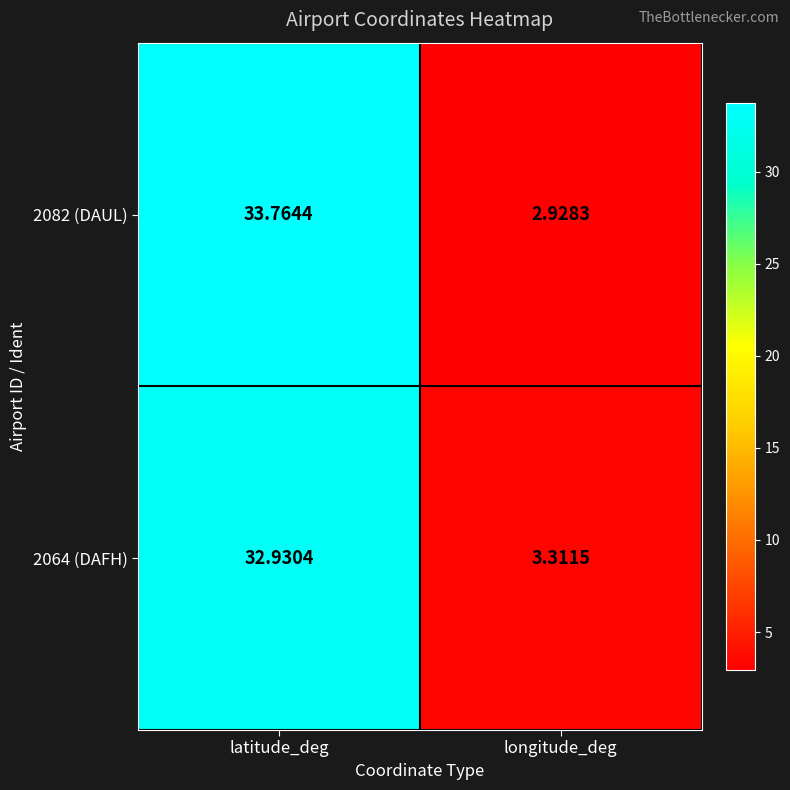

List the labels in order of 2082 (DAUL) value, largest first.

latitude_deg, longitude_deg